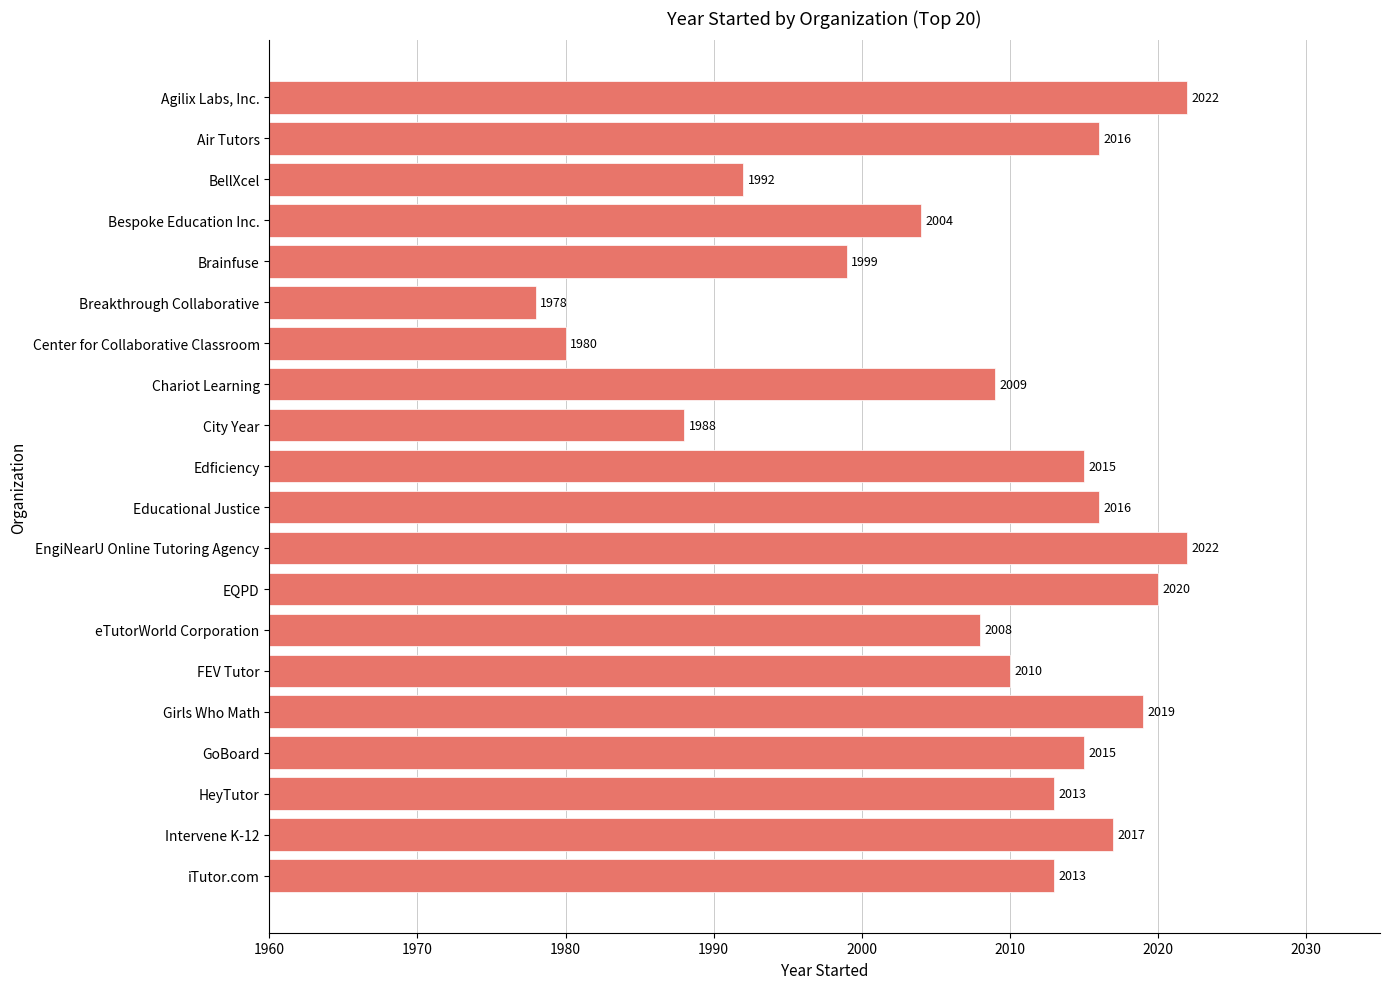

What is the ratio of the value at Edficiency to the value at iTutor.com?

1.0